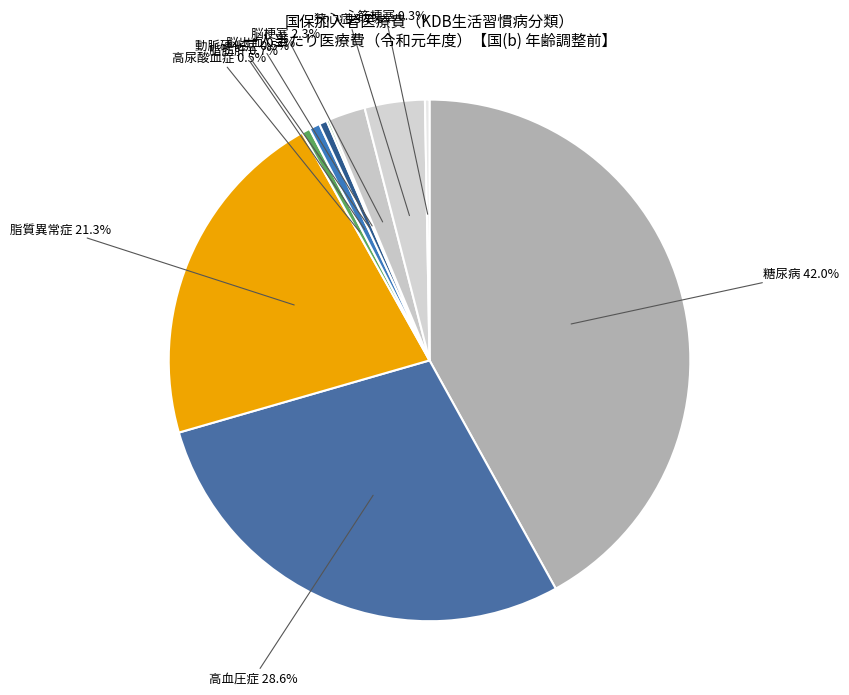

Which slice is the largest?

糖尿病